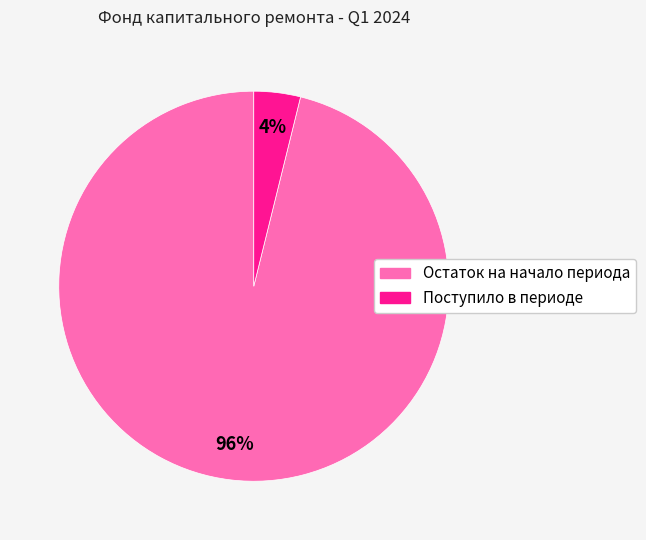

What percentage is the Поступило в периоде slice, to the nearest percent?

4%